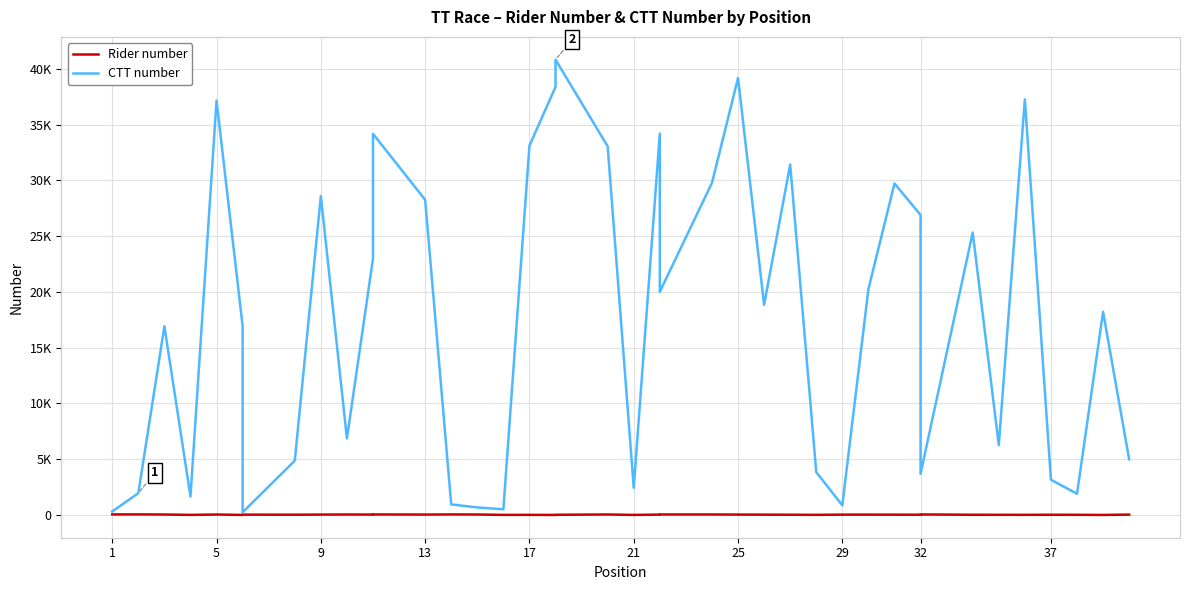

How many data points in Rider number are less than 31?

20